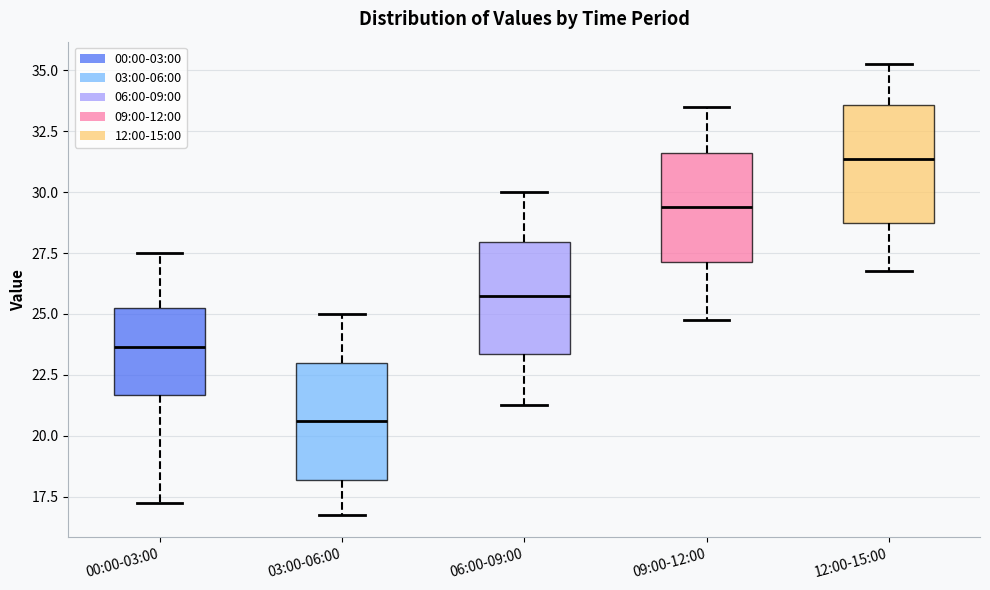

Where does the median line of the box for 06:00-09:00 sit on the y-axis? The values are not printed on the chart, so give them approximately, as read against the axis.

26.0